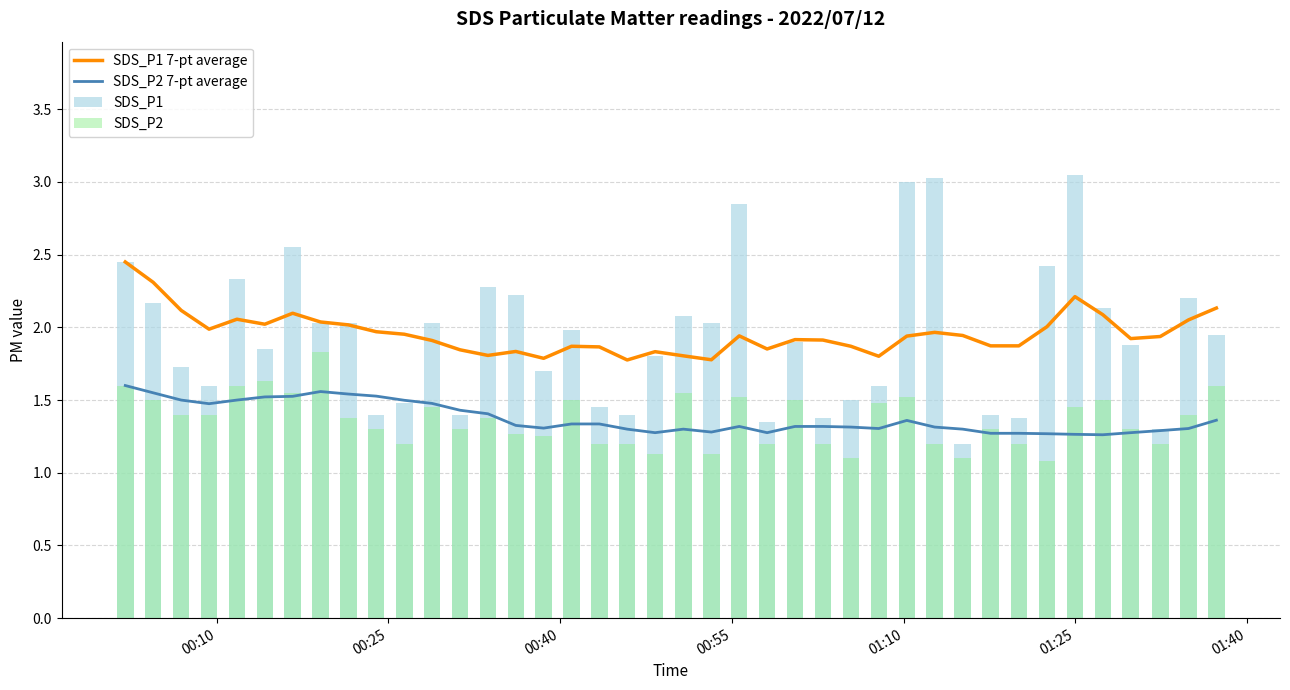

Reading left to right, what are all the values shown in this chart?

SDS_P1 7-pt average: 2.5	2.3	2.1	2.0	2.1	2.0	2.1	2.0	2.0	2.0	2.0	1.9	1.8	1.8	1.8	1.8	1.9	1.9	1.8	1.8	1.8	1.8	1.9	1.9	1.9	1.9	1.9	1.8	1.9	2.0	1.9	1.9	1.9	2.0	2.2	2.1	1.9	1.9	2.1	2.1
SDS_P2 7-pt average: 1.6	1.6	1.5	1.5	1.5	1.5	1.5	1.6	1.5	1.5	1.5	1.5	1.4	1.4	1.3	1.3	1.3	1.3	1.3	1.3	1.3	1.3	1.3	1.3	1.3	1.3	1.3	1.3	1.4	1.3	1.3	1.3	1.3	1.3	1.3	1.3	1.3	1.3	1.3	1.4
SDS_P1: 2.5	2.2	1.7	1.6	2.3	1.9	2.5	2.0	2.0	1.4	1.5	2.0	1.4	2.3	2.2	1.7	2.0	1.4	1.4	1.8	2.1	2.0	2.9	1.4	1.9	1.4	1.5	1.6	3.0	3.0	1.2	1.4	1.4	2.4	3.0	2.1	1.9	1.3	2.2	1.9
SDS_P2: 1.6	1.5	1.4	1.4	1.6	1.6	1.6	1.8	1.4	1.3	1.2	1.4	1.3	1.4	1.3	1.2	1.5	1.2	1.2	1.1	1.6	1.1	1.5	1.2	1.5	1.2	1.1	1.5	1.5	1.2	1.1	1.3	1.2	1.1	1.4	1.5	1.3	1.2	1.4	1.6